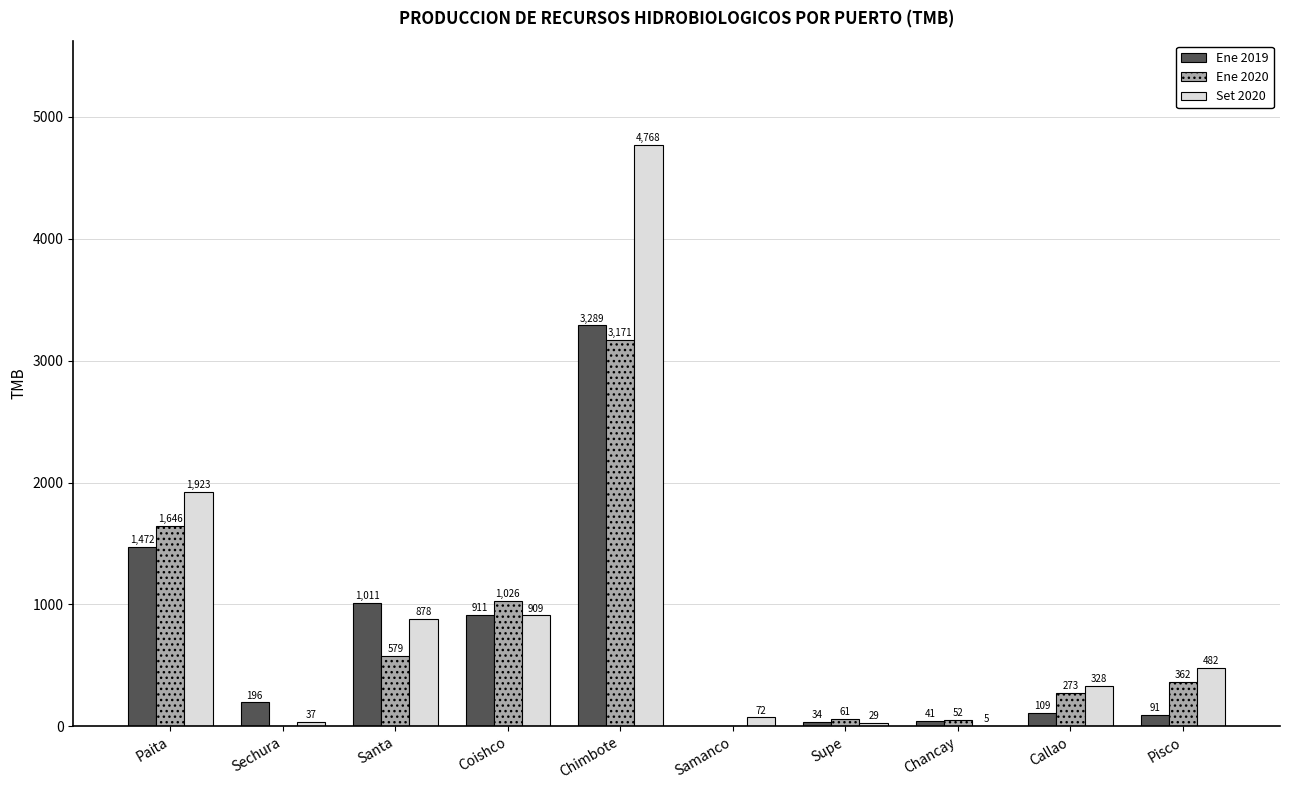

At which category is the sum across all series the highest?

Chimbote